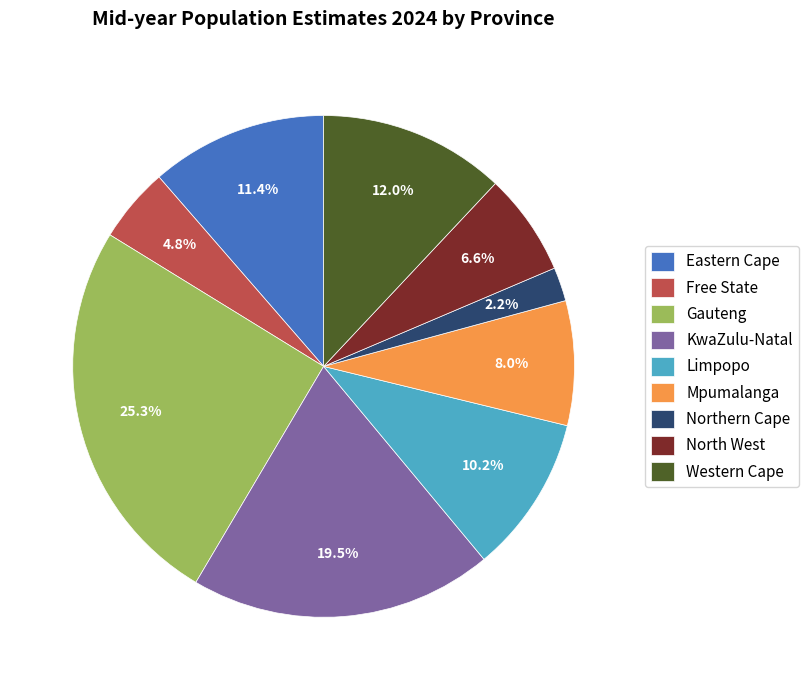

Does Mpumalanga account for over 50% of the chart?

No